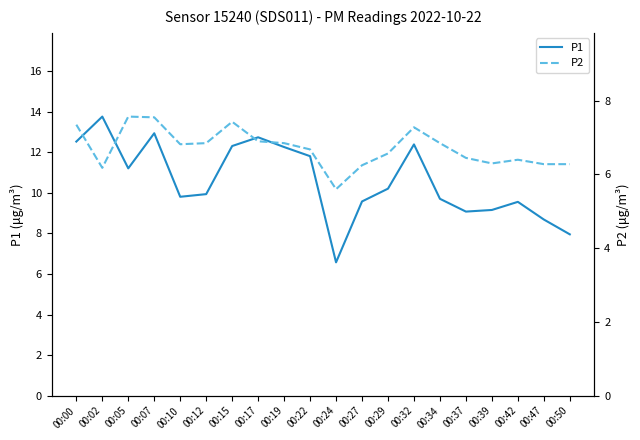

Is it true that P1 equals 17.4 at 00:00?

False